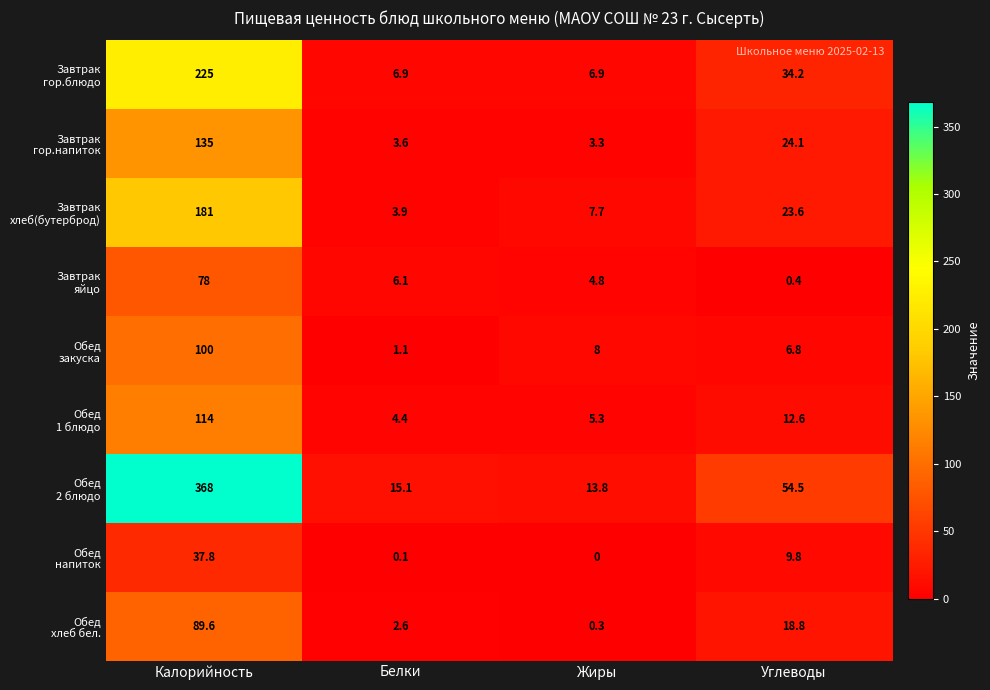

At which category does the chart reach its minimum across all series?

Жиры